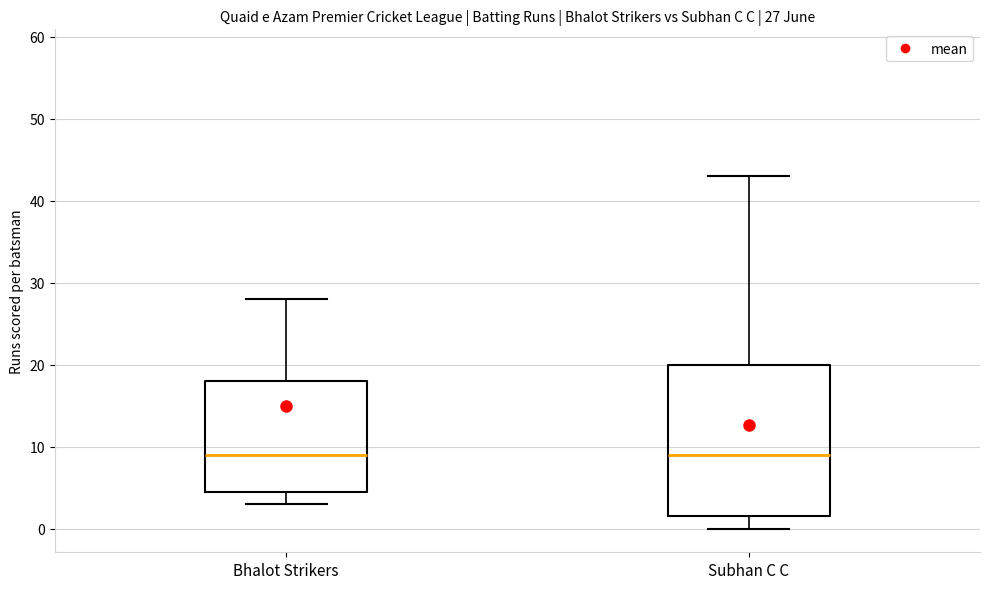

Comparing the boxes themselves (not the whiskers), which one is the tallest?

Subhan C C